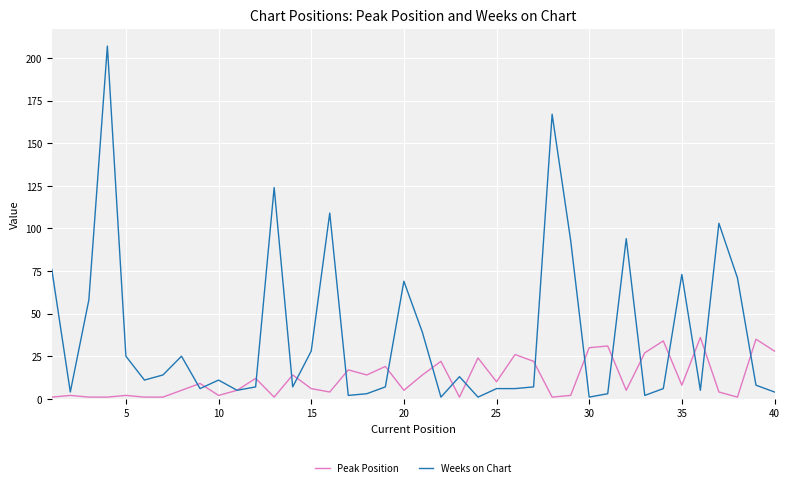

Which series has the largest total across all categories?

Weeks on Chart